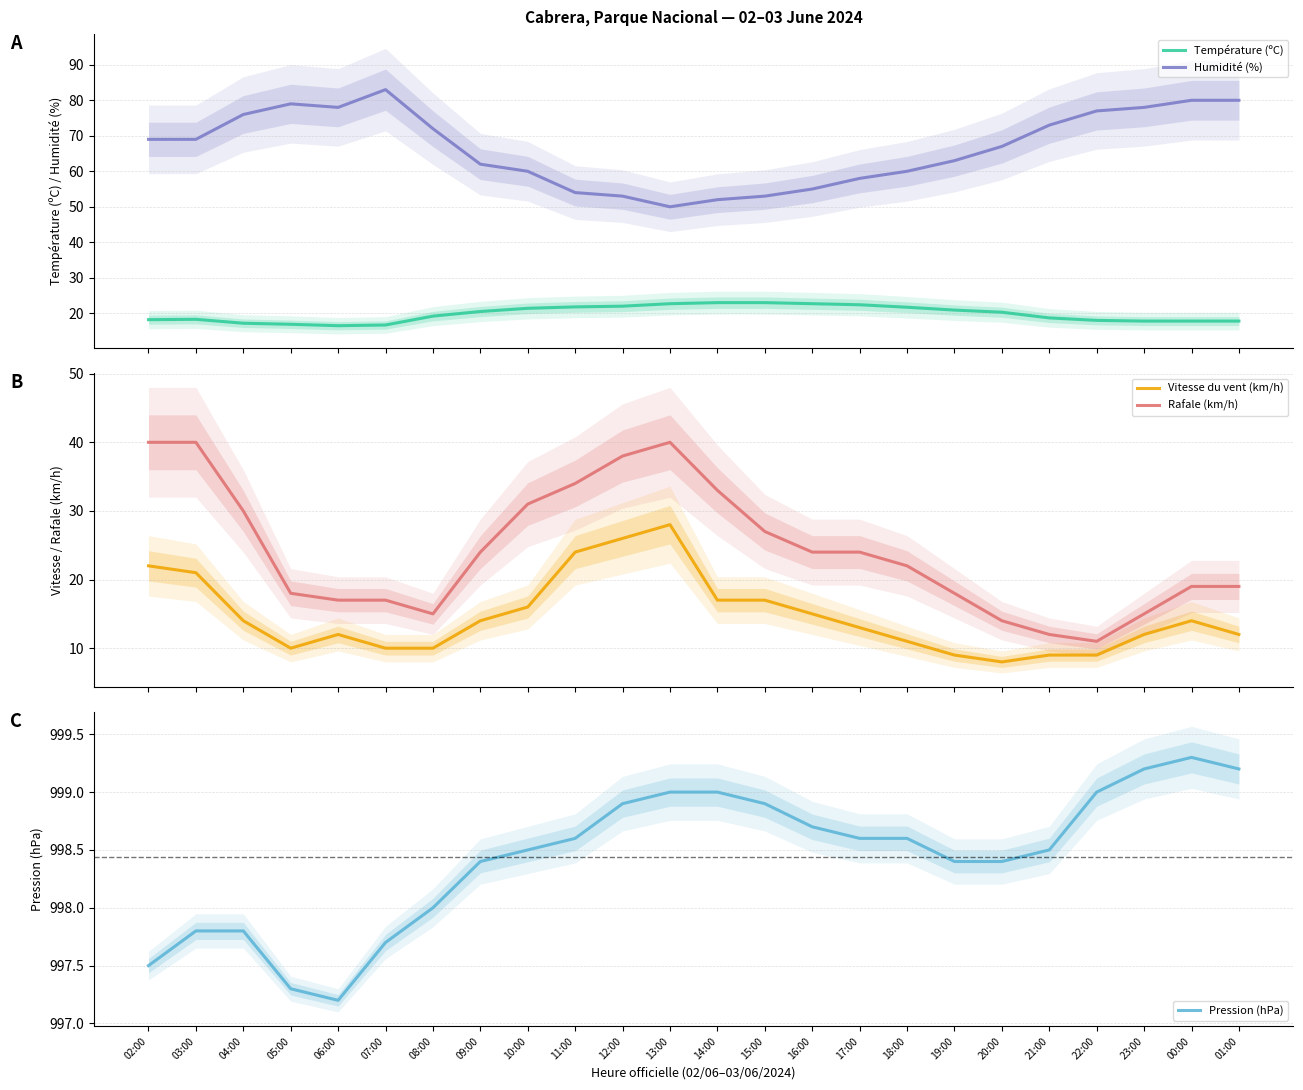

True or false: Pression (hPa) and Humidité (%) cross at least once.

False